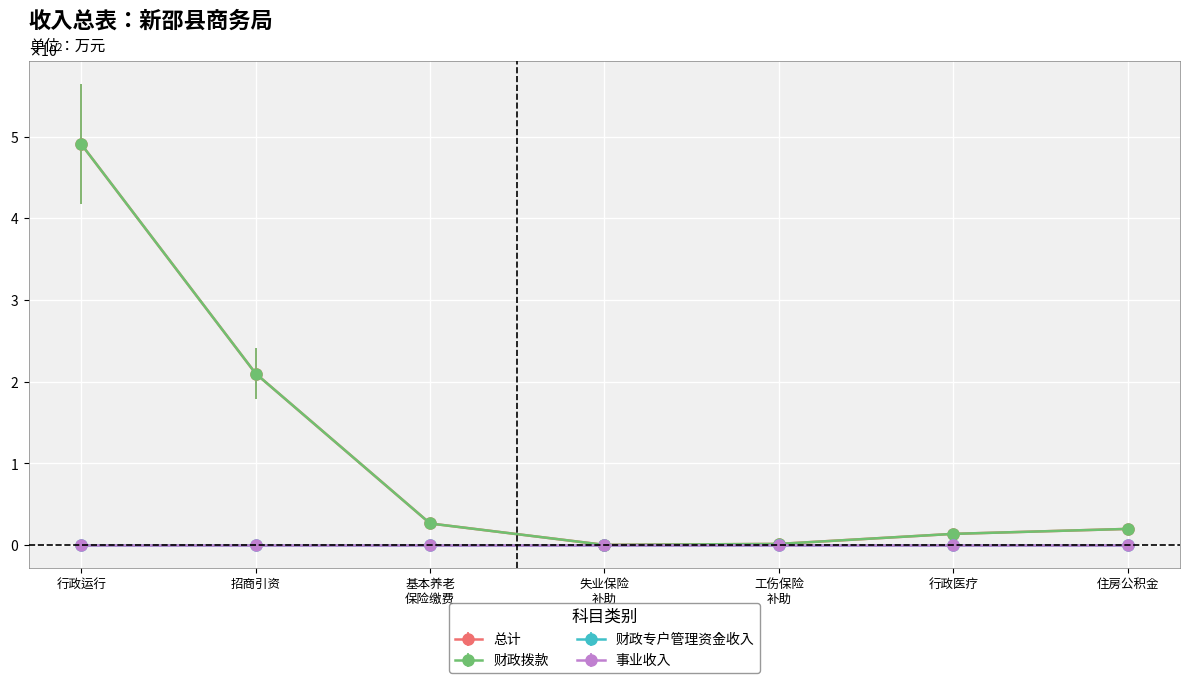

Is this an area chart (filled region under the line)?

No